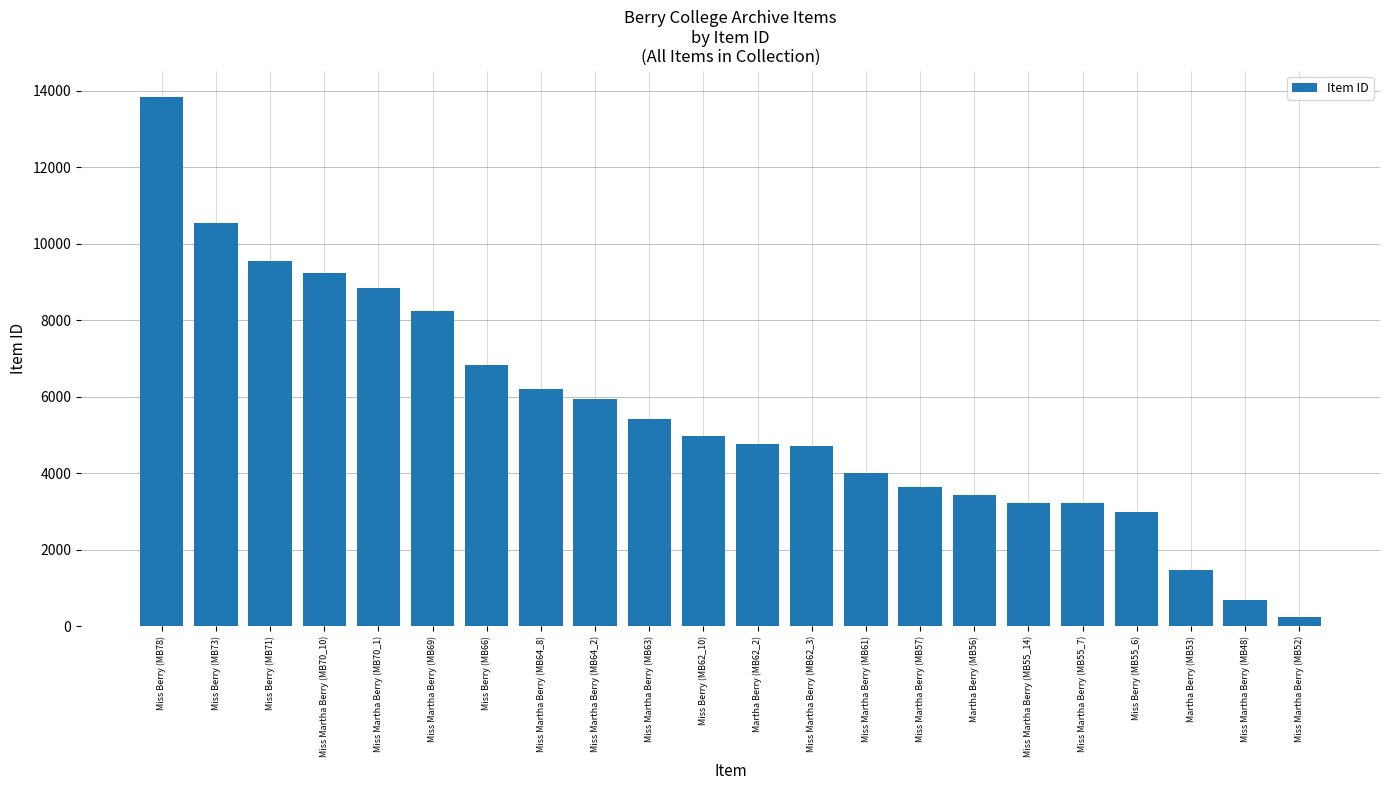

What is the change in value from Miss Martha Berry (MB69) to Martha Berry (MB56)?

-4832